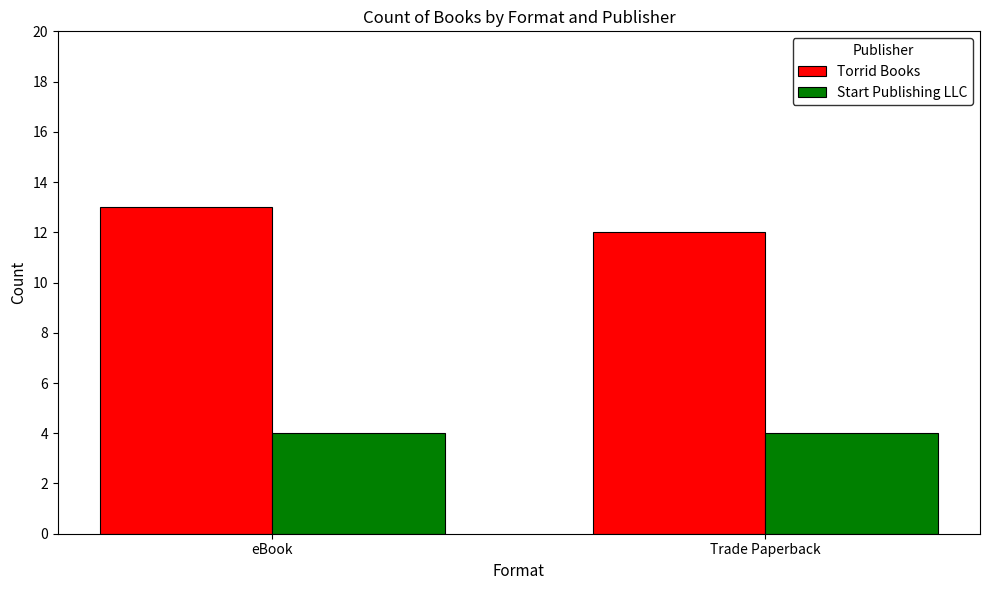

Which series has the largest total across all categories?

Torrid Books